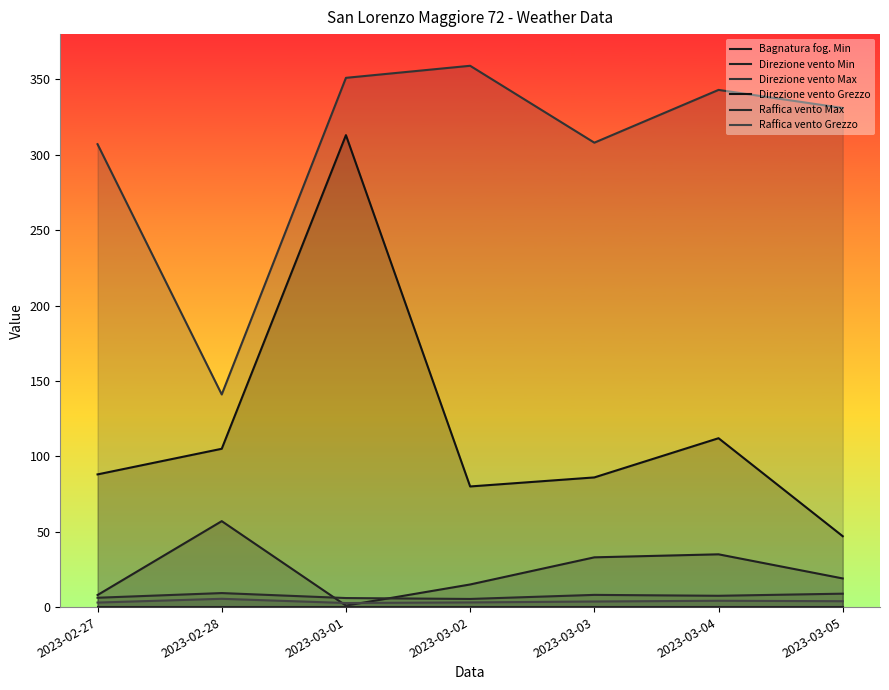

What is the greatest value displayed?

359.0